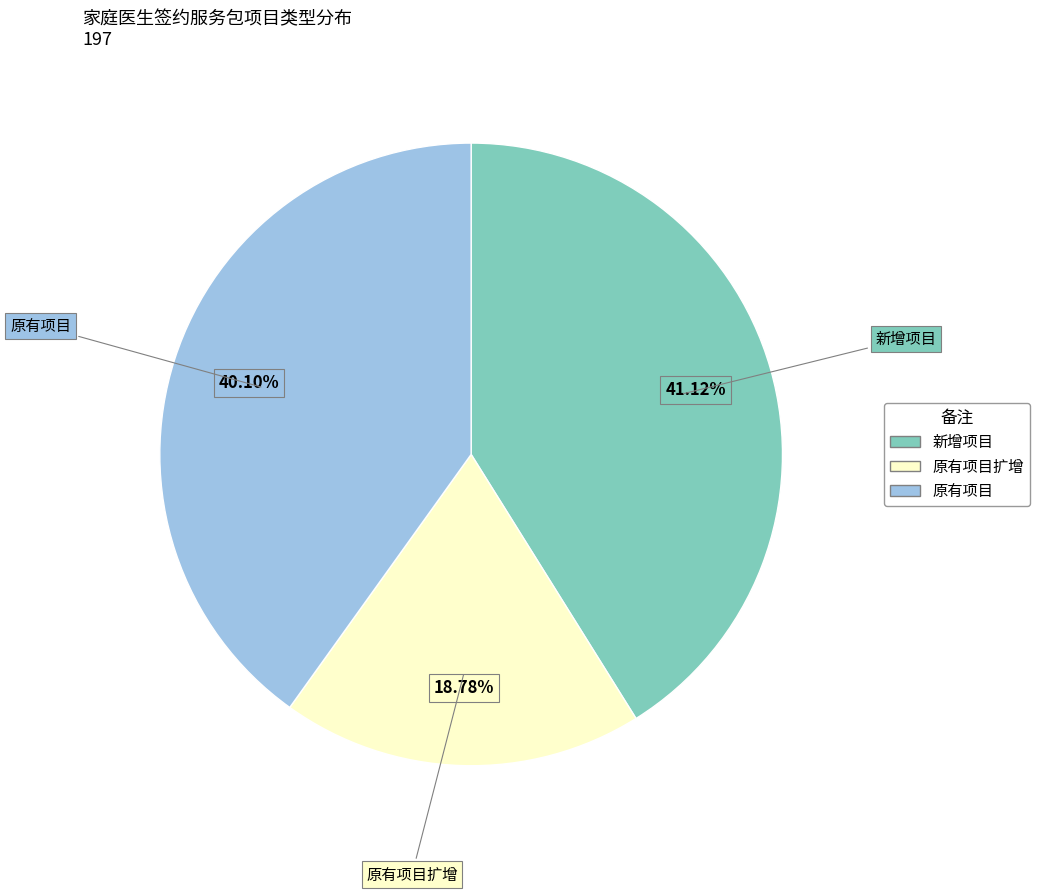

What is the ratio of the value at 原有项目扩增 to the value at 原有项目?

0.5